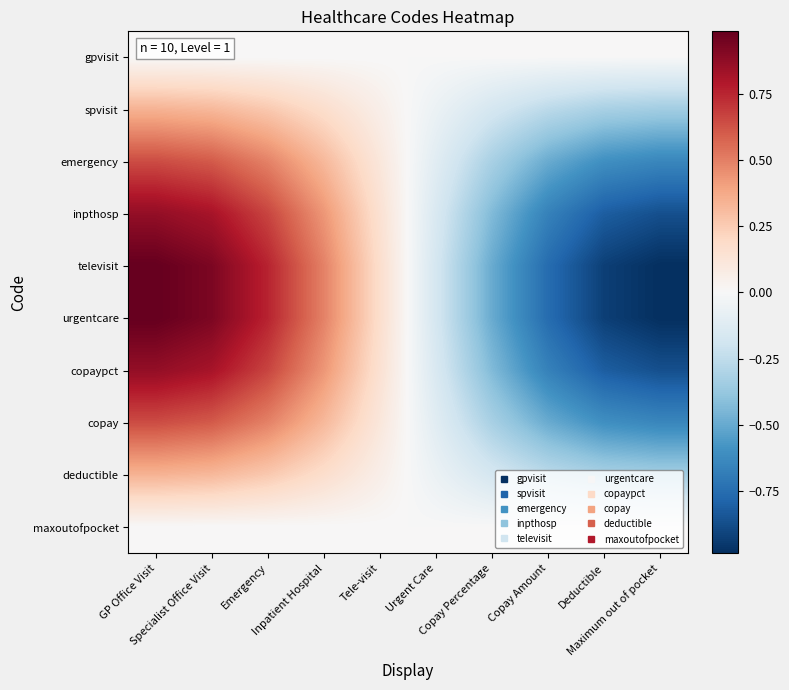

Reading left to right, what are all the values shown in this chart?

gpvisit: GP Office Visit=0.0	Specialist Office Visit=0.0	Emergency=0.0	Inpatient Hospital=0.0	Tele-visit=0.0	Urgent Care=-0.0	Copay Percentage=-0.0	Copay Amount=-0.0	Deductible=-0.0	Maximum out of pocket=-0.0
spvisit: GP Office Visit=0.3	Specialist Office Visit=0.3	Emergency=0.3	Inpatient Hospital=0.2	Tele-visit=0.1	Urgent Care=-0.1	Copay Percentage=-0.2	Copay Amount=-0.3	Deductible=-0.3	Maximum out of pocket=-0.3
emergency: GP Office Visit=0.6	Specialist Office Visit=0.6	Emergency=0.5	Inpatient Hospital=0.3	Tele-visit=0.1	Urgent Care=-0.1	Copay Percentage=-0.3	Copay Amount=-0.5	Deductible=-0.6	Maximum out of pocket=-0.6
inpthosp: GP Office Visit=0.9	Specialist Office Visit=0.8	Emergency=0.7	Inpatient Hospital=0.4	Tele-visit=0.2	Urgent Care=-0.2	Copay Percentage=-0.4	Copay Amount=-0.7	Deductible=-0.8	Maximum out of pocket=-0.9
televisit: GP Office Visit=1.0	Specialist Office Visit=0.9	Emergency=0.8	Inpatient Hospital=0.5	Tele-visit=0.2	Urgent Care=-0.2	Copay Percentage=-0.5	Copay Amount=-0.8	Deductible=-0.9	Maximum out of pocket=-1.0
urgentcare: GP Office Visit=1.0	Specialist Office Visit=0.9	Emergency=0.8	Inpatient Hospital=0.5	Tele-visit=0.2	Urgent Care=-0.2	Copay Percentage=-0.5	Copay Amount=-0.8	Deductible=-0.9	Maximum out of pocket=-1.0
copaypct: GP Office Visit=0.9	Specialist Office Visit=0.8	Emergency=0.7	Inpatient Hospital=0.4	Tele-visit=0.2	Urgent Care=-0.2	Copay Percentage=-0.4	Copay Amount=-0.7	Deductible=-0.8	Maximum out of pocket=-0.9
copay: GP Office Visit=0.6	Specialist Office Visit=0.6	Emergency=0.5	Inpatient Hospital=0.3	Tele-visit=0.1	Urgent Care=-0.1	Copay Percentage=-0.3	Copay Amount=-0.5	Deductible=-0.6	Maximum out of pocket=-0.6
deductible: GP Office Visit=0.3	Specialist Office Visit=0.3	Emergency=0.3	Inpatient Hospital=0.2	Tele-visit=0.1	Urgent Care=-0.1	Copay Percentage=-0.2	Copay Amount=-0.3	Deductible=-0.3	Maximum out of pocket=-0.3
maxoutofpocket: GP Office Visit=0.0	Specialist Office Visit=0.0	Emergency=0.0	Inpatient Hospital=0.0	Tele-visit=0.0	Urgent Care=-0.0	Copay Percentage=-0.0	Copay Amount=-0.0	Deductible=-0.0	Maximum out of pocket=-0.0